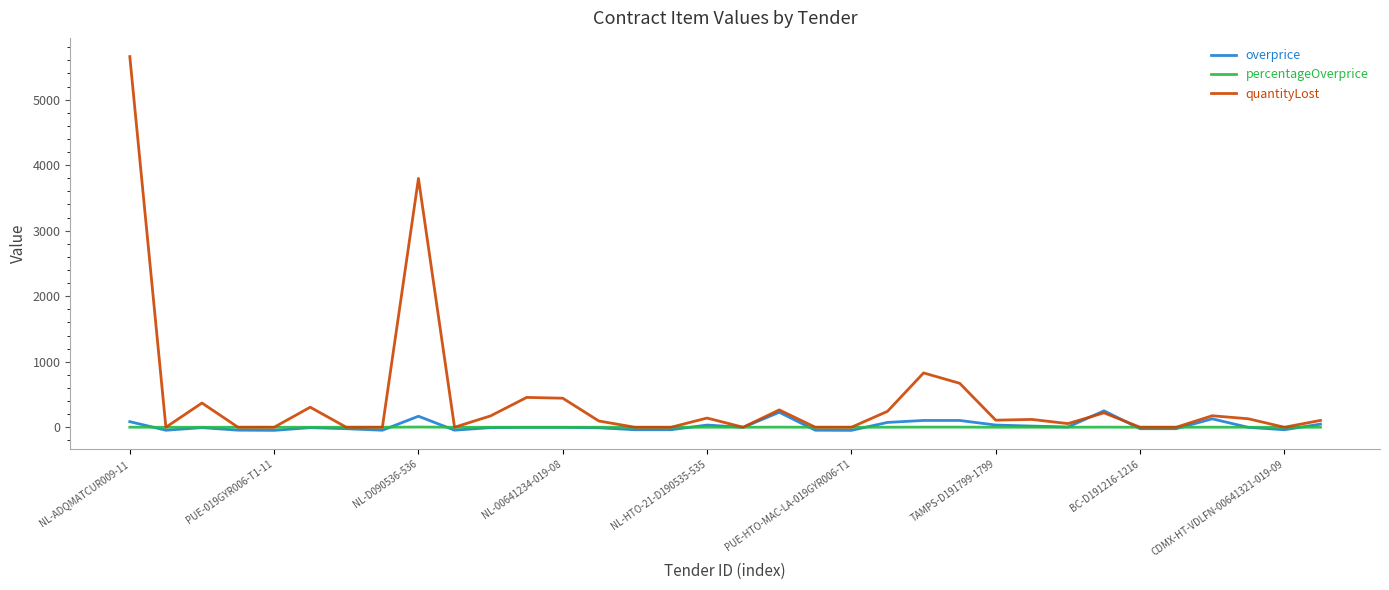

What is the sum of all percentageOverprice values?

13.5